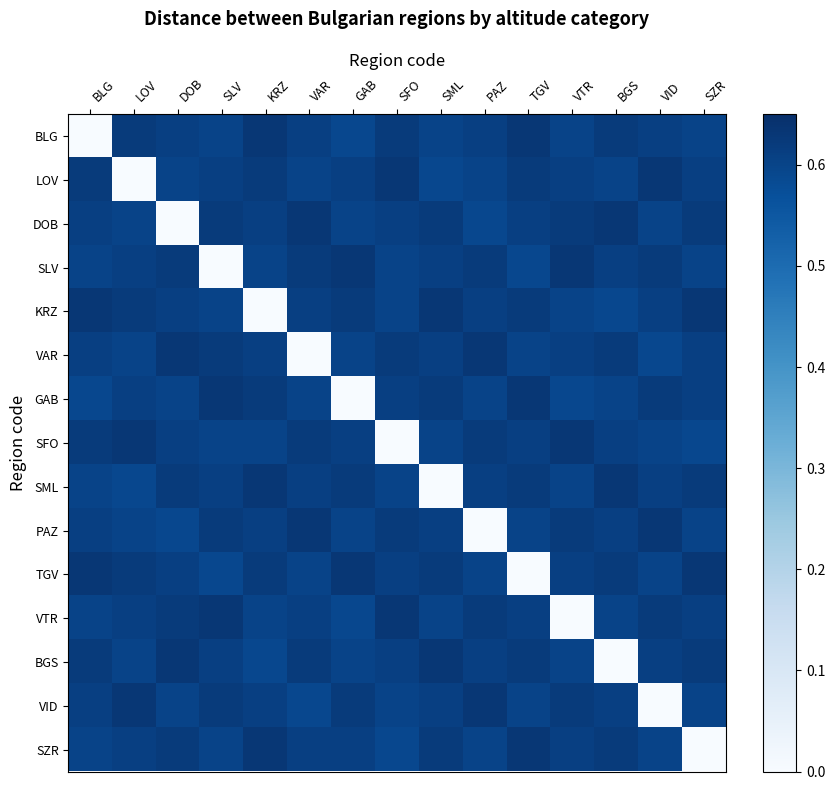

What is the total value across all series at VID?

8.6